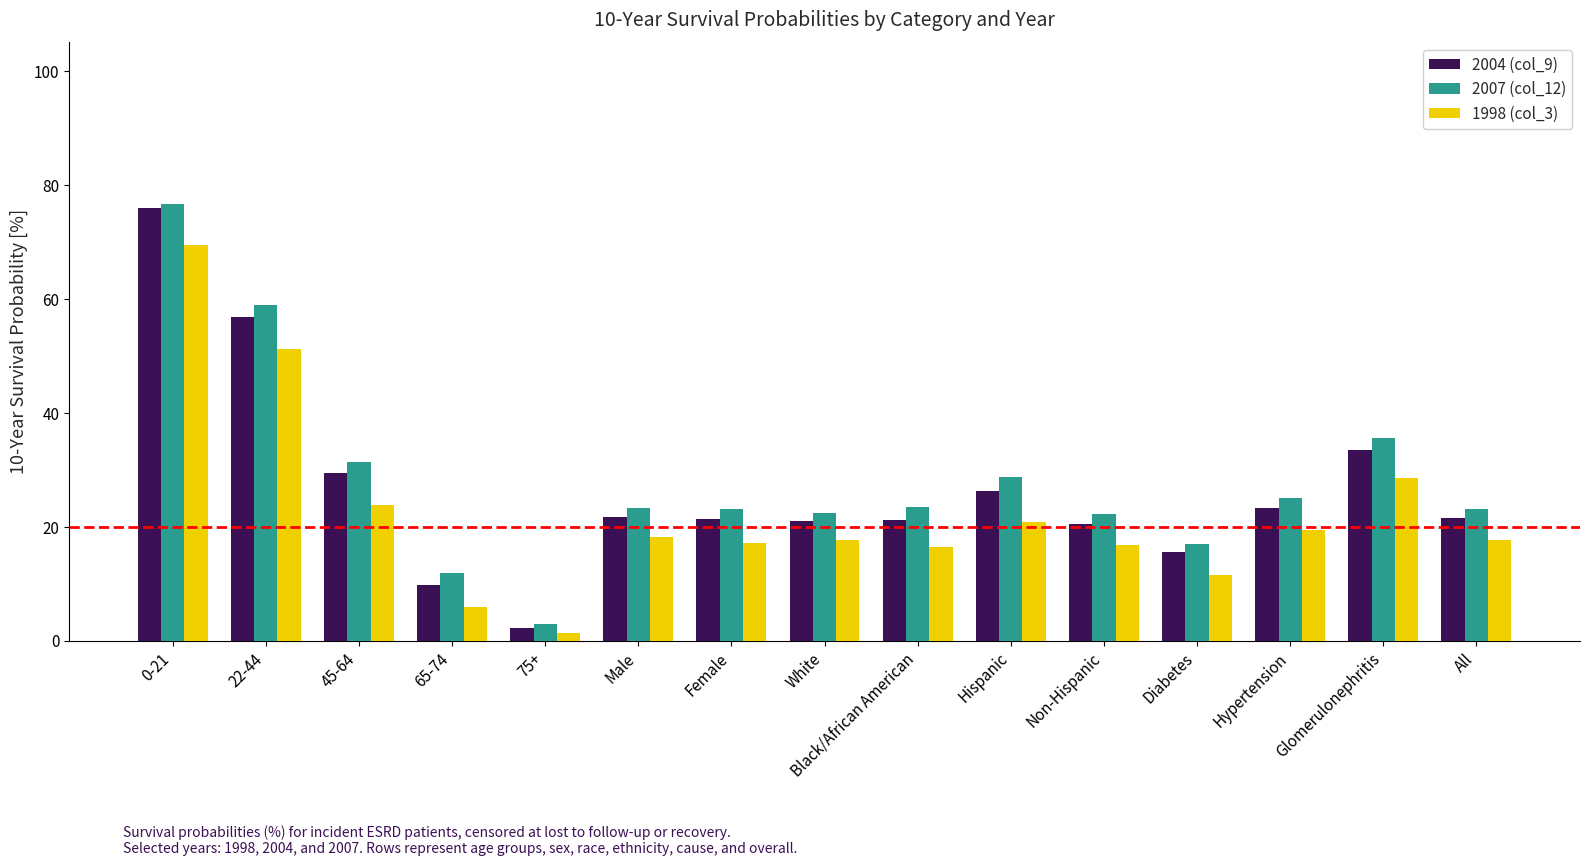

The 1998 (col_3) series shows 5.2 at 45-64. True or false?

False